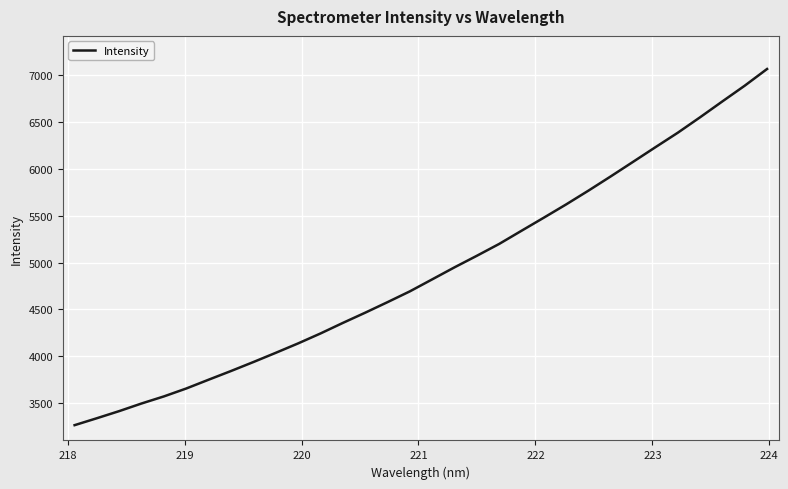

What is the average value?

4902.3